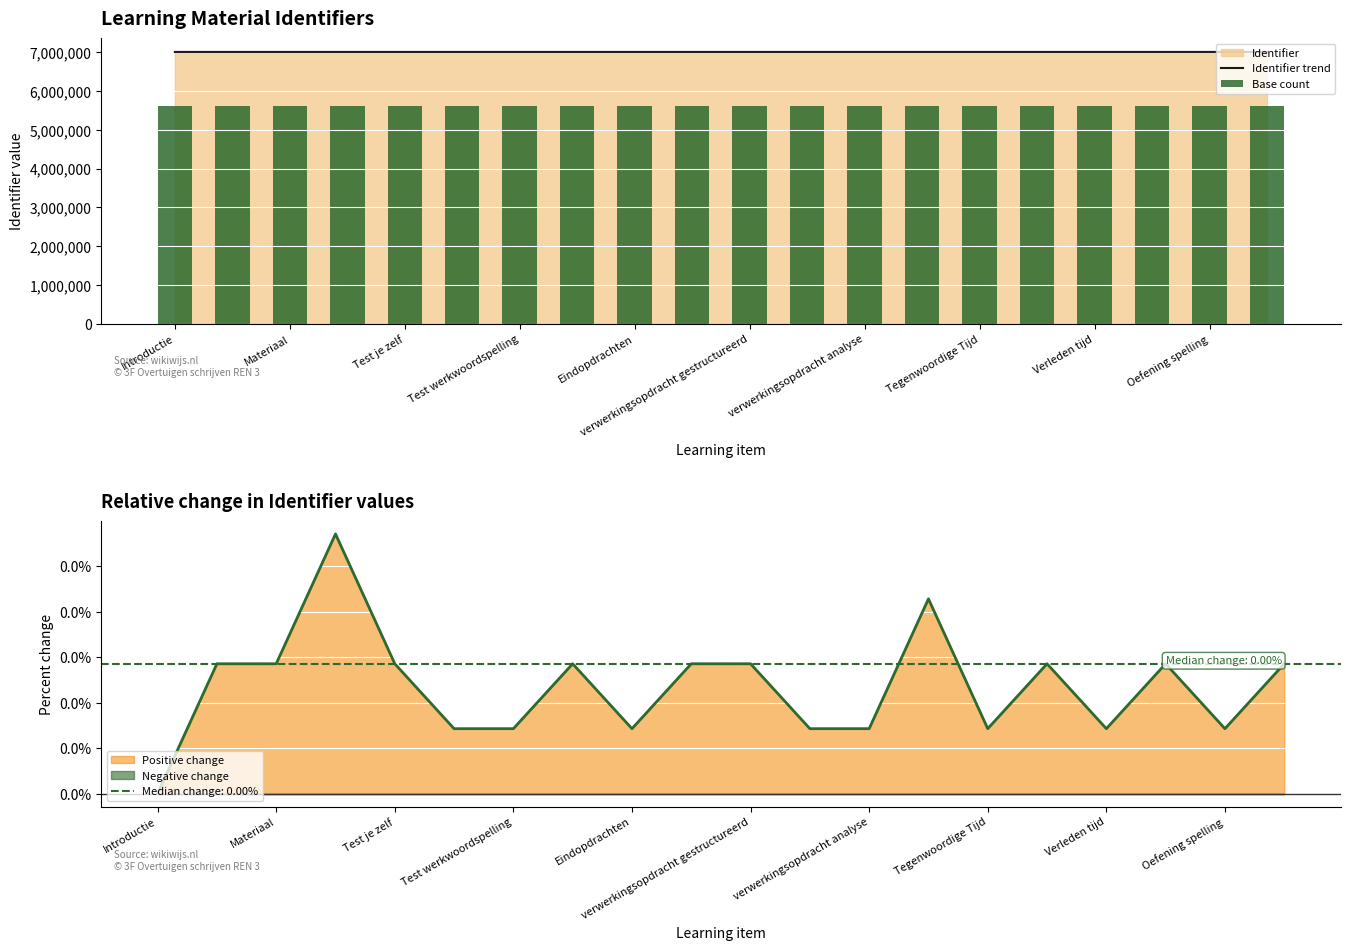

Is it true that Identifier trend equals 7004265 at verwerkingsopdracht gestructureerd?

True